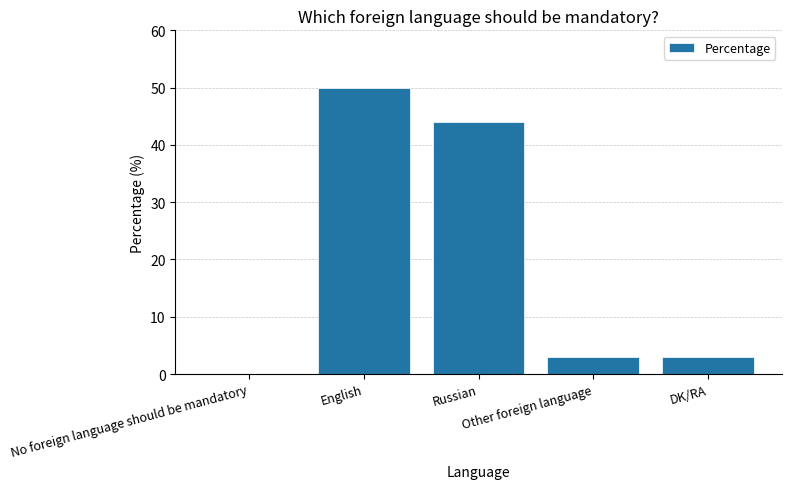

What is the greatest value displayed?

50